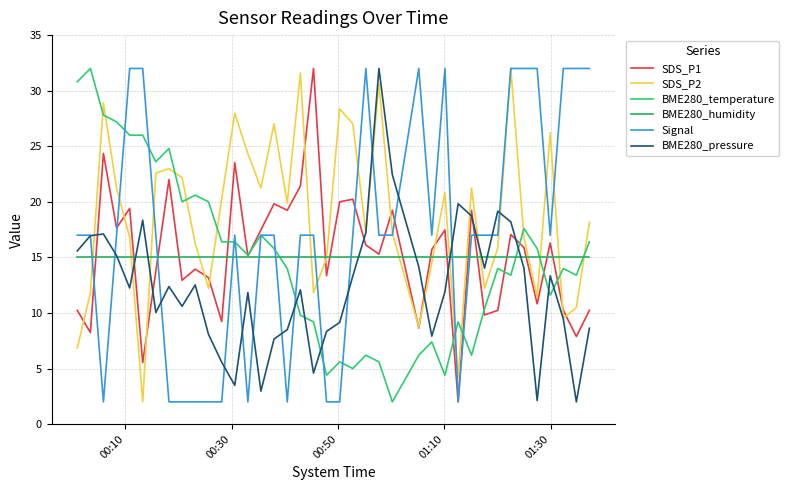

Is this an area chart (filled region under the line)?

No